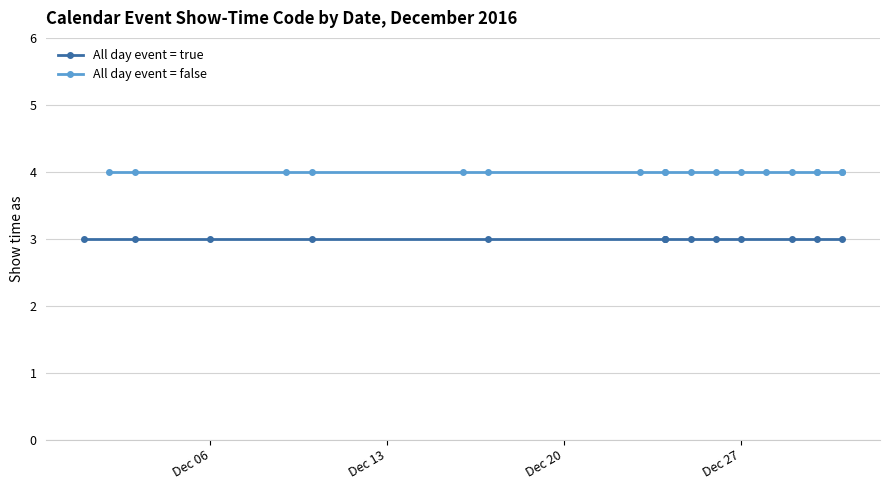

True or false: Show time as (All day=true) has more than 2 points higher than both neighbors.

False